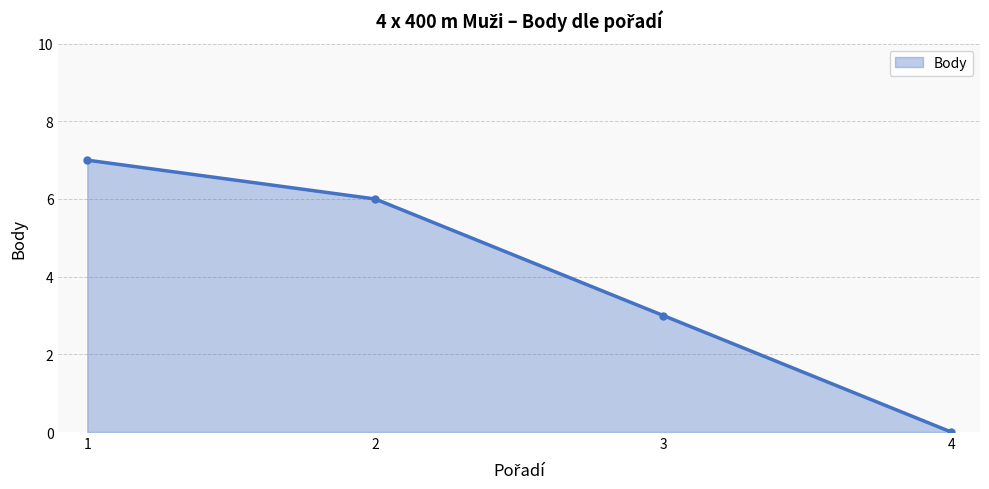

Reading right to left, list all the values displayed in this chart.

0	3	6	7